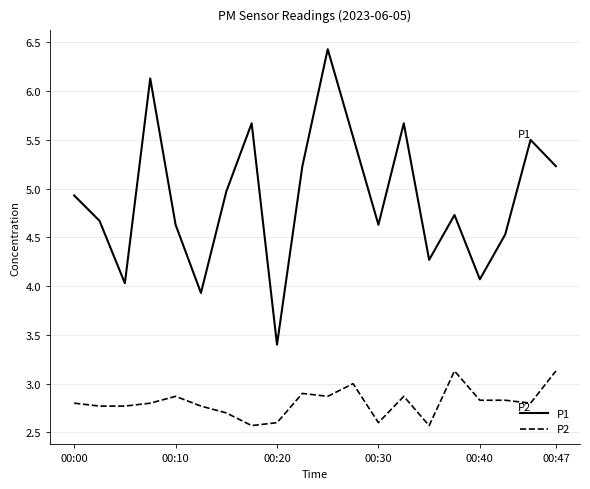

What is the lowest value of the P1 series?

3.4